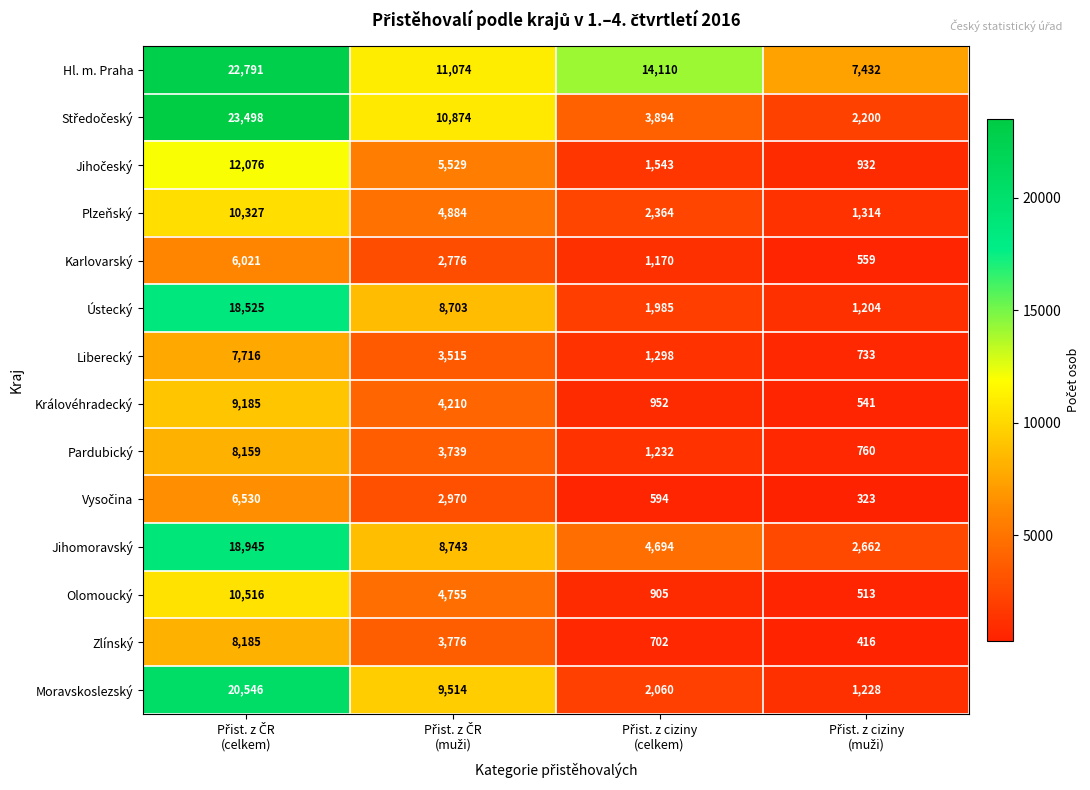

What is the sum of all Moravskoslezský values?

33348